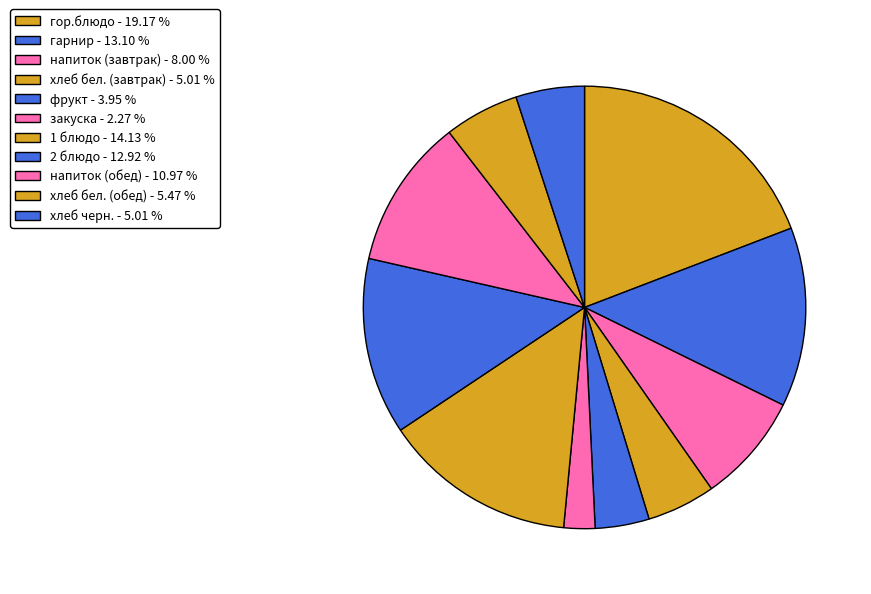

How many slices are in this pie chart?

11